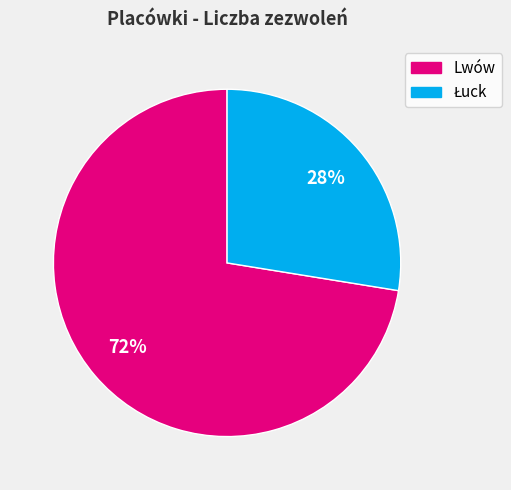

Count the number of slices in the pie.

2